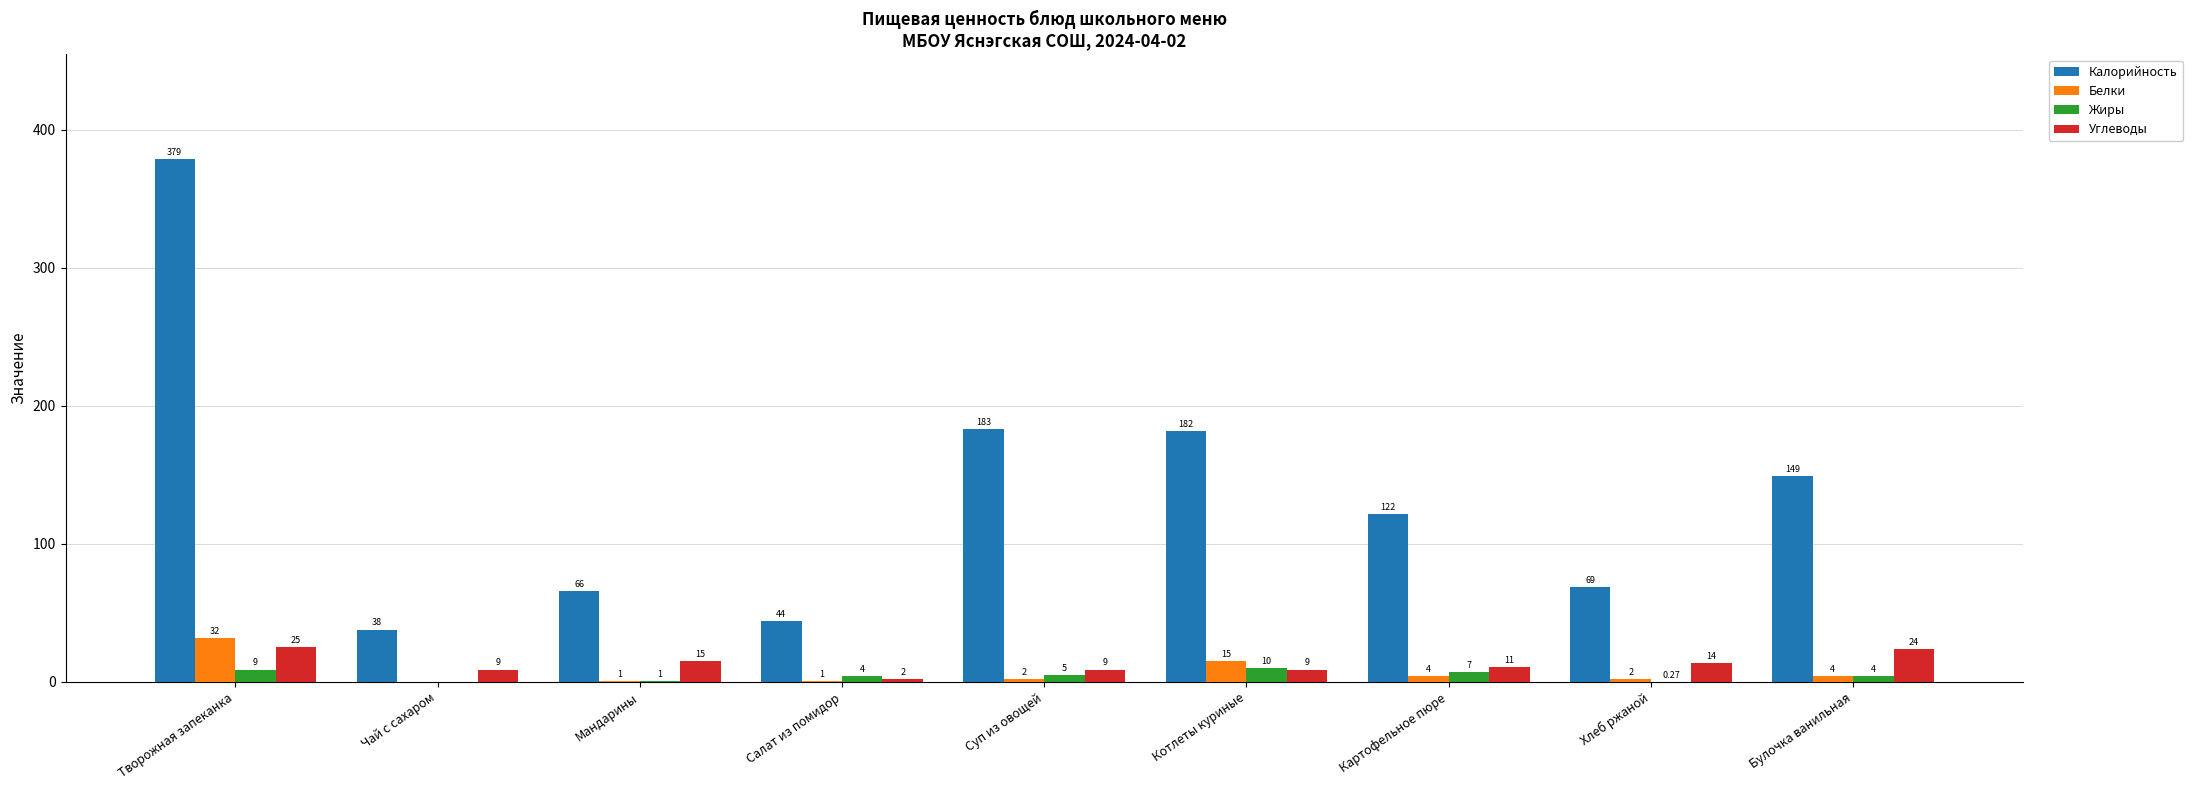

Which series has the largest range (max minus min)?

Калорийность